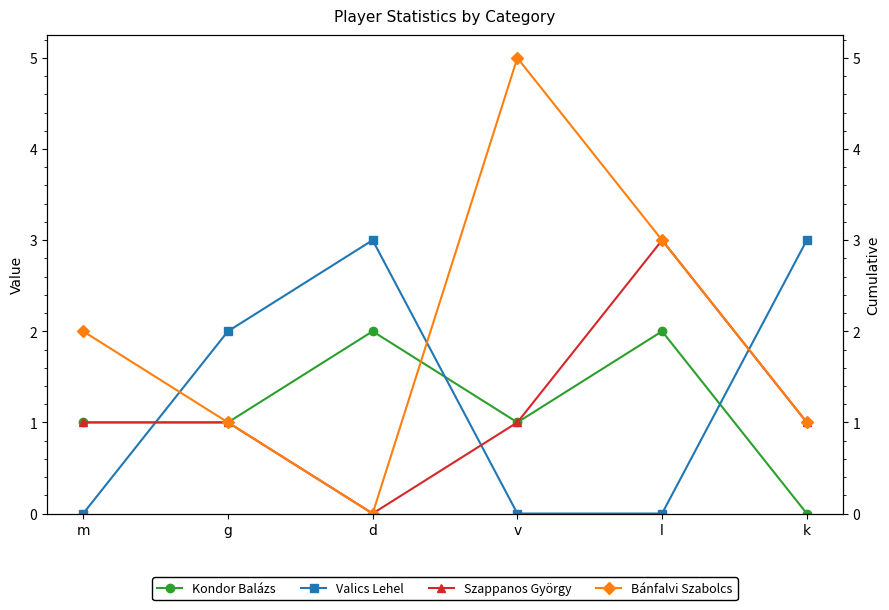

What is the spread (max minus min) of values at g?

1